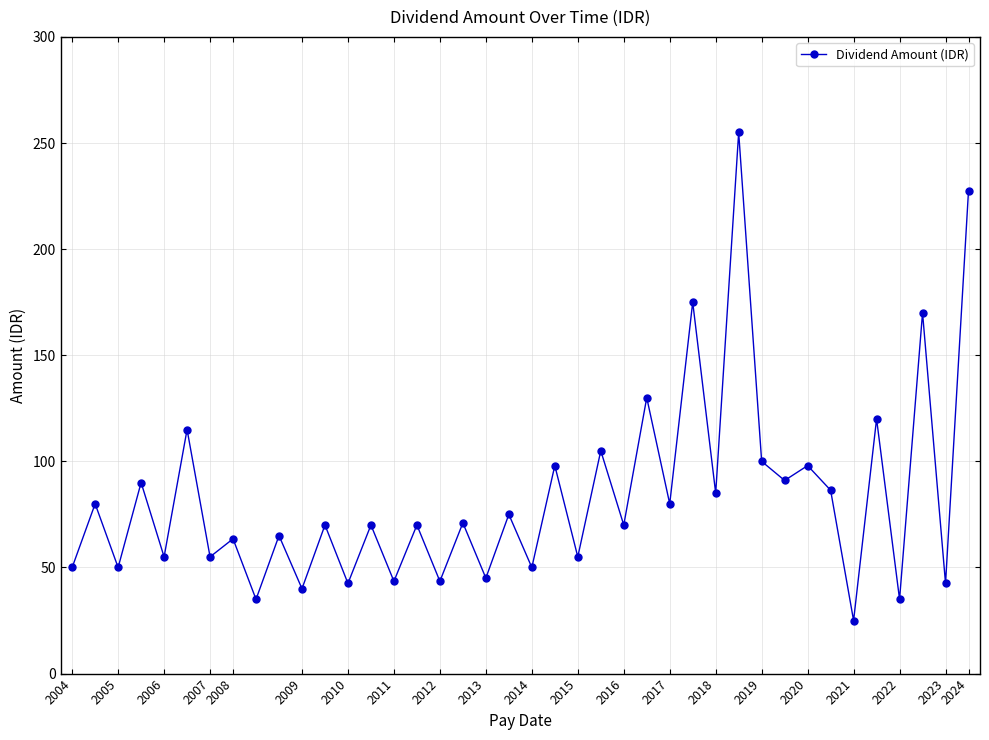

Read the value at 2024.

227.5